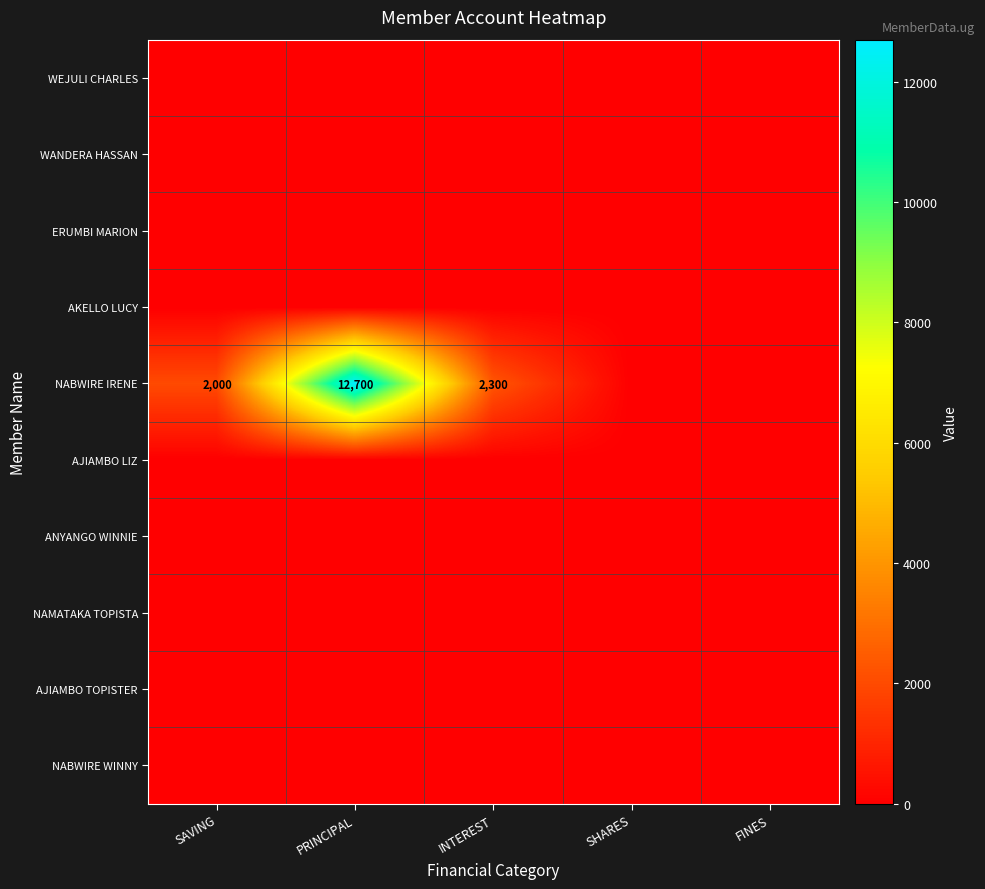

Is it true that NABWIRE IRENE equals 5297 at PRINCIPAL?

False